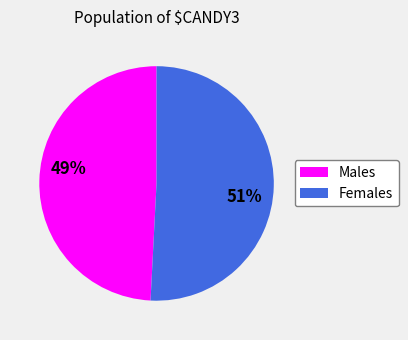

To the nearest percent, what is the difference between the largest and smallest slice percentages?

2%